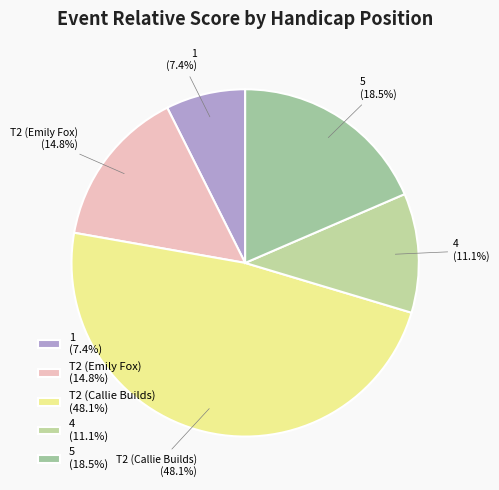

Does 5 account for over 50% of the chart?

No